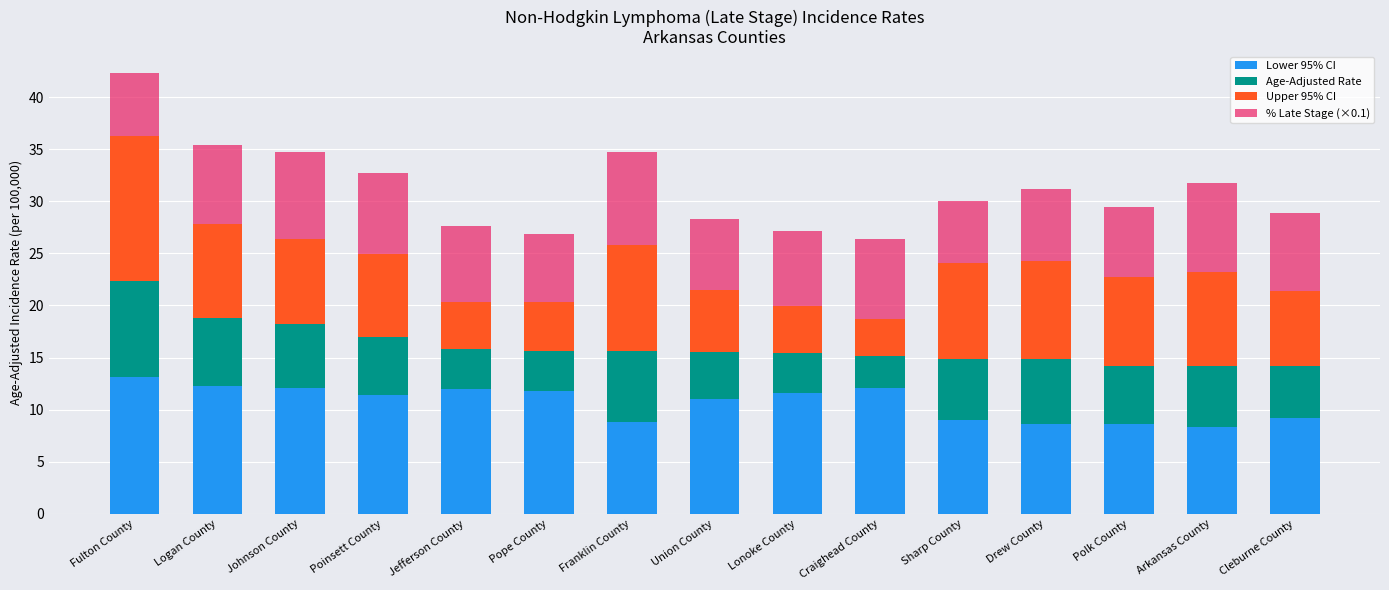

What is the minimum value for Lower 95% CI?

8.3